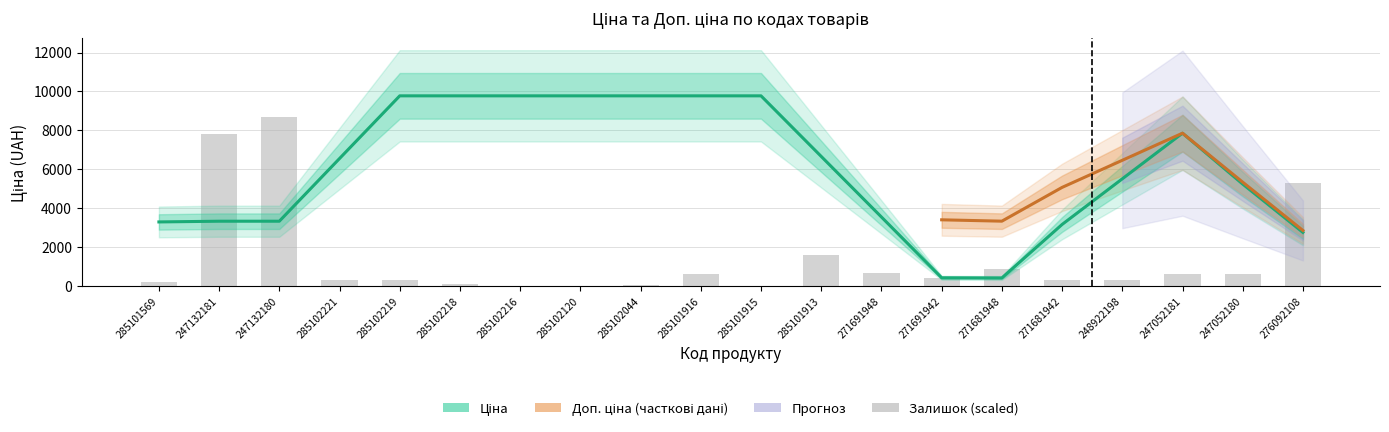

At which label does the data first exceed 390?

247132181